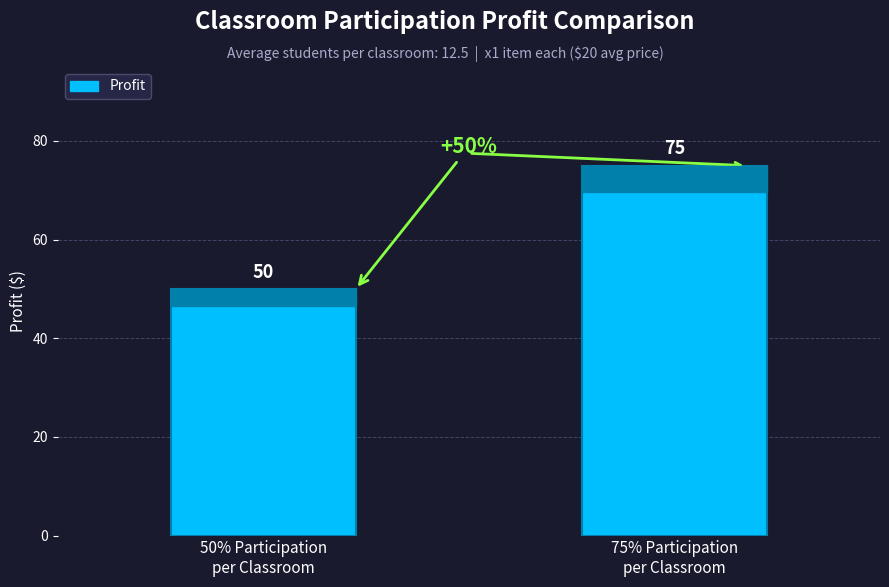

Reading right to left, extract all data points from this chart.

75% Participation
per Classroom=75	50% Participation
per Classroom=50